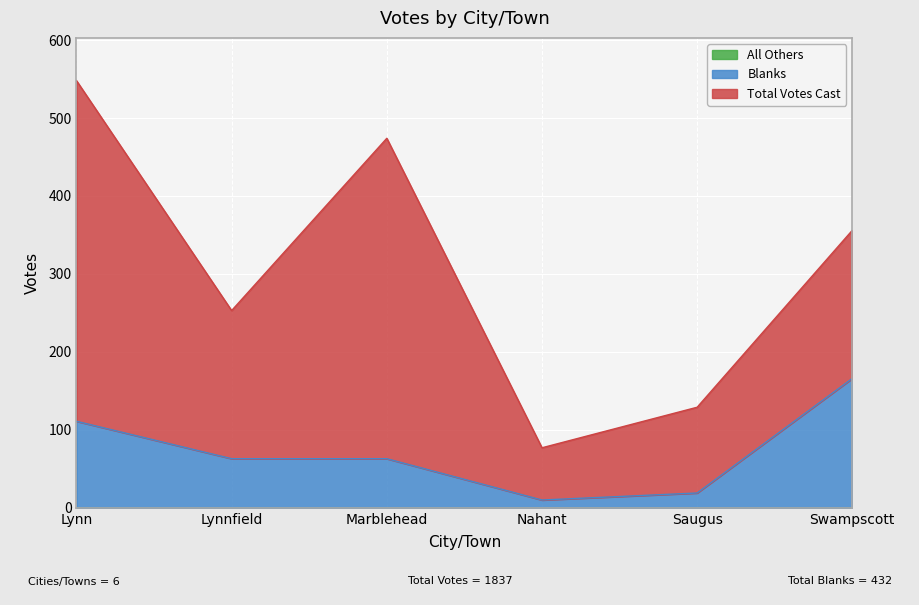

Read the Blanks value at Swampscott.

166